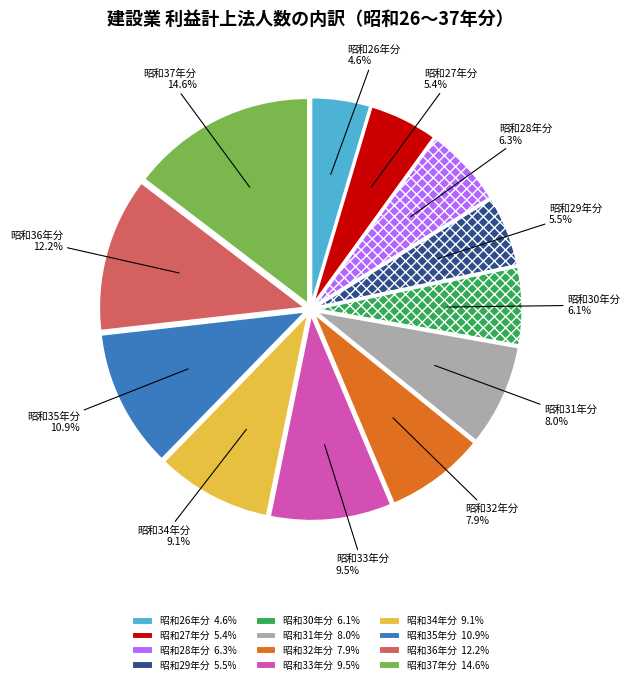

What is the smallest slice in the pie chart?

昭和26年分